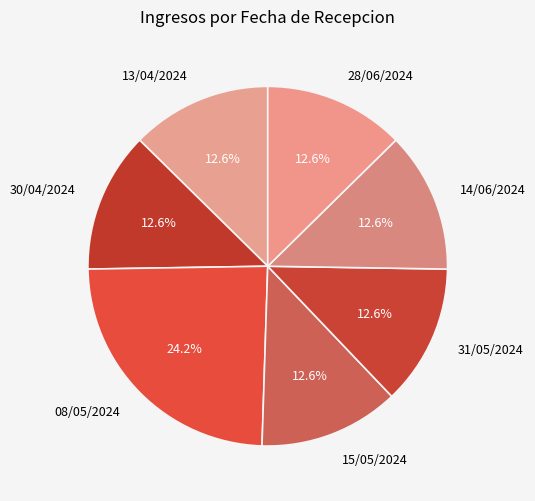

True or false: 14/06/2024 accounts for 13% of the total.

True